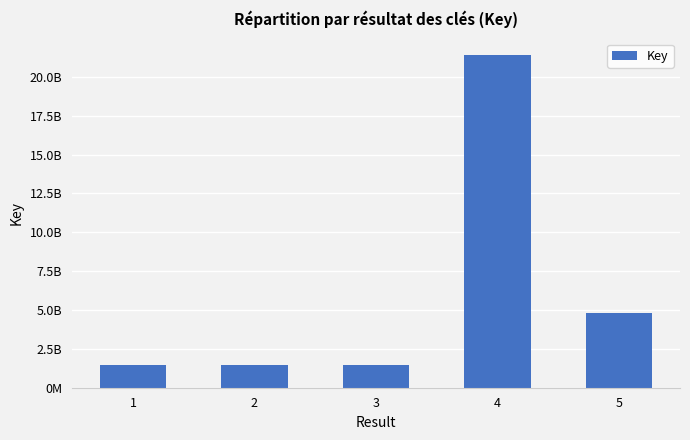

Reading left to right, transcribe all the data shown in this chart.

146293966	146294064	146293105	2140215451	482012859